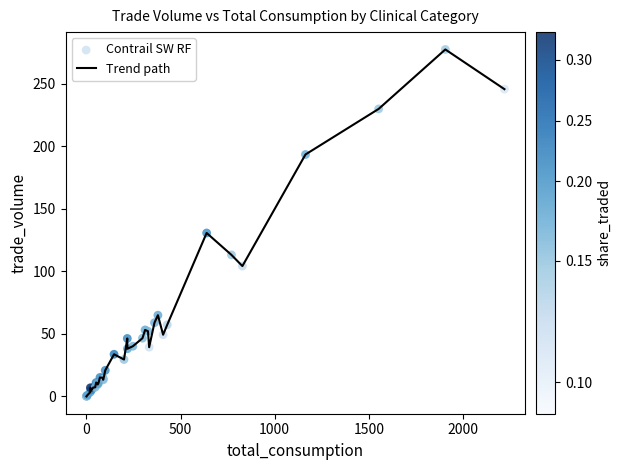

What is the greatest value displayed?

277.3